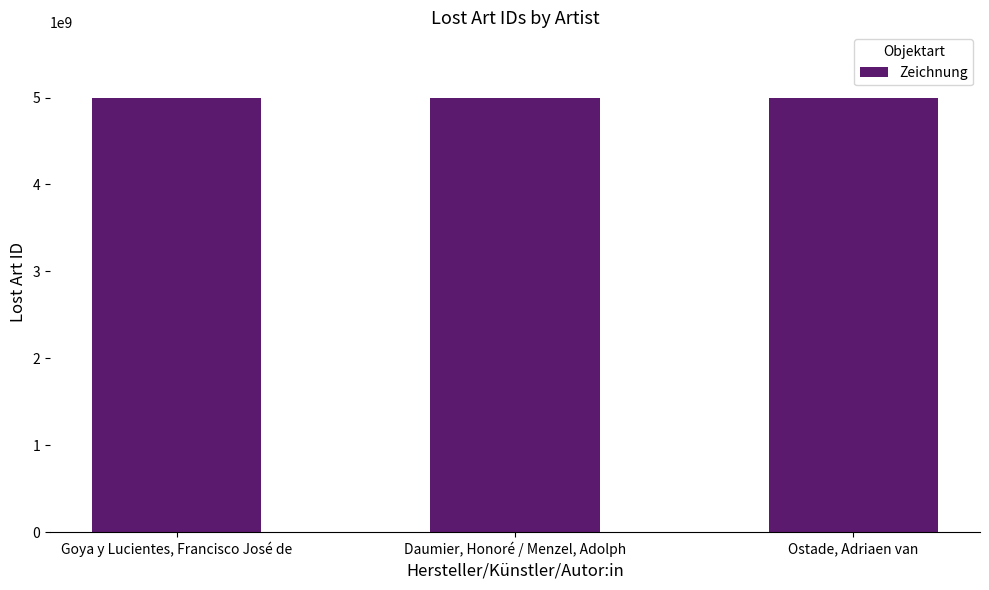

Read the value at Daumier, Honoré / Menzel, Adolph, to the nearest 10.

5000001460